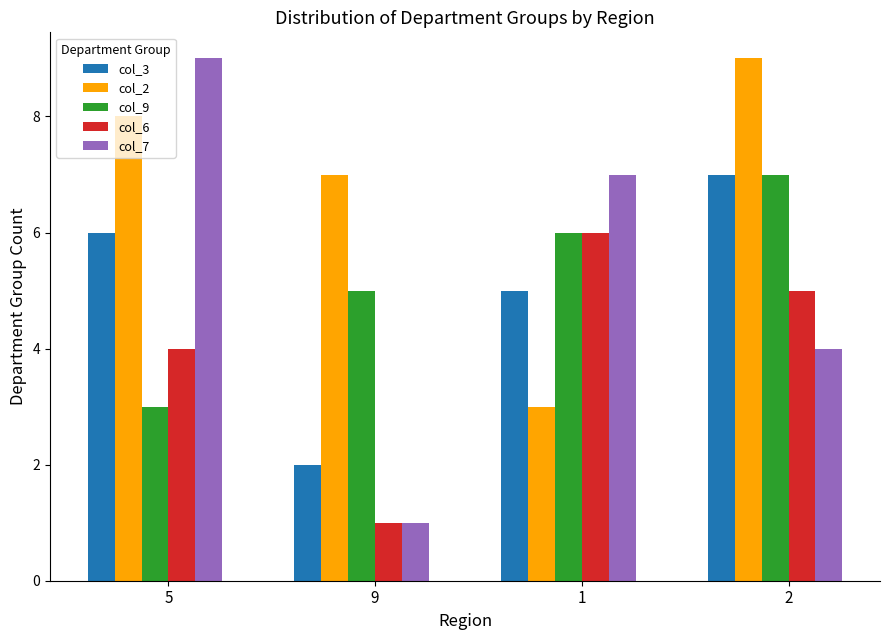

What are all the series names shown in the legend?

col_3, col_2, col_9, col_6, col_7